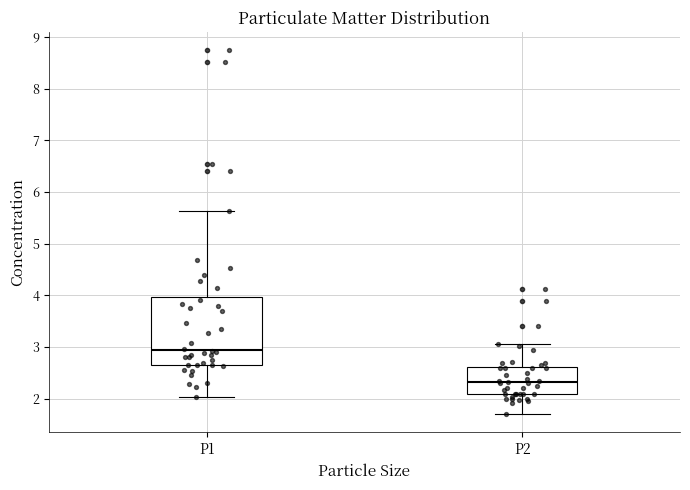

Where is the lower edge of the box for P2 on the y-axis? The values are not printed on the chart, so give them approximately, as read against the axis.

2.1